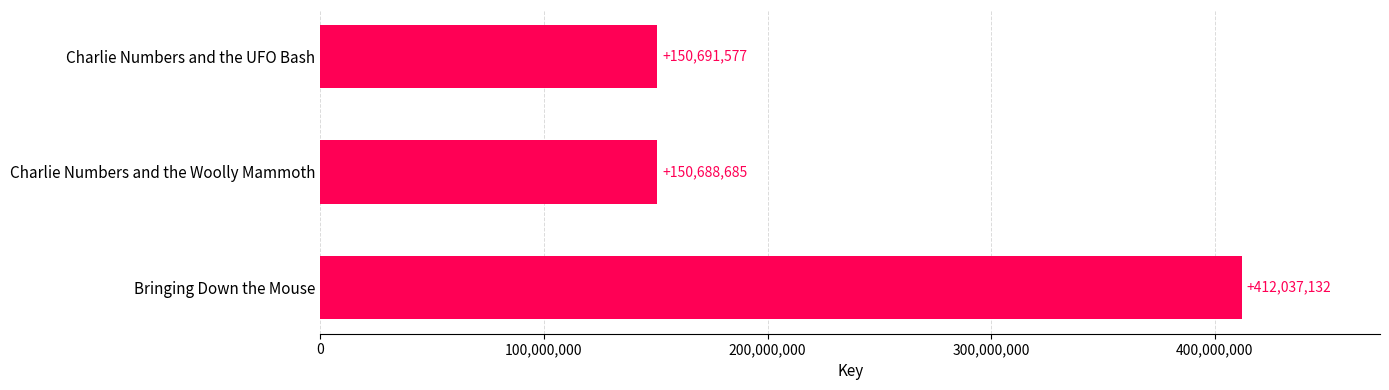

What is the sum of the values at Charlie Numbers and the Woolly Mammoth and Charlie Numbers and the UFO Bash?

301380262